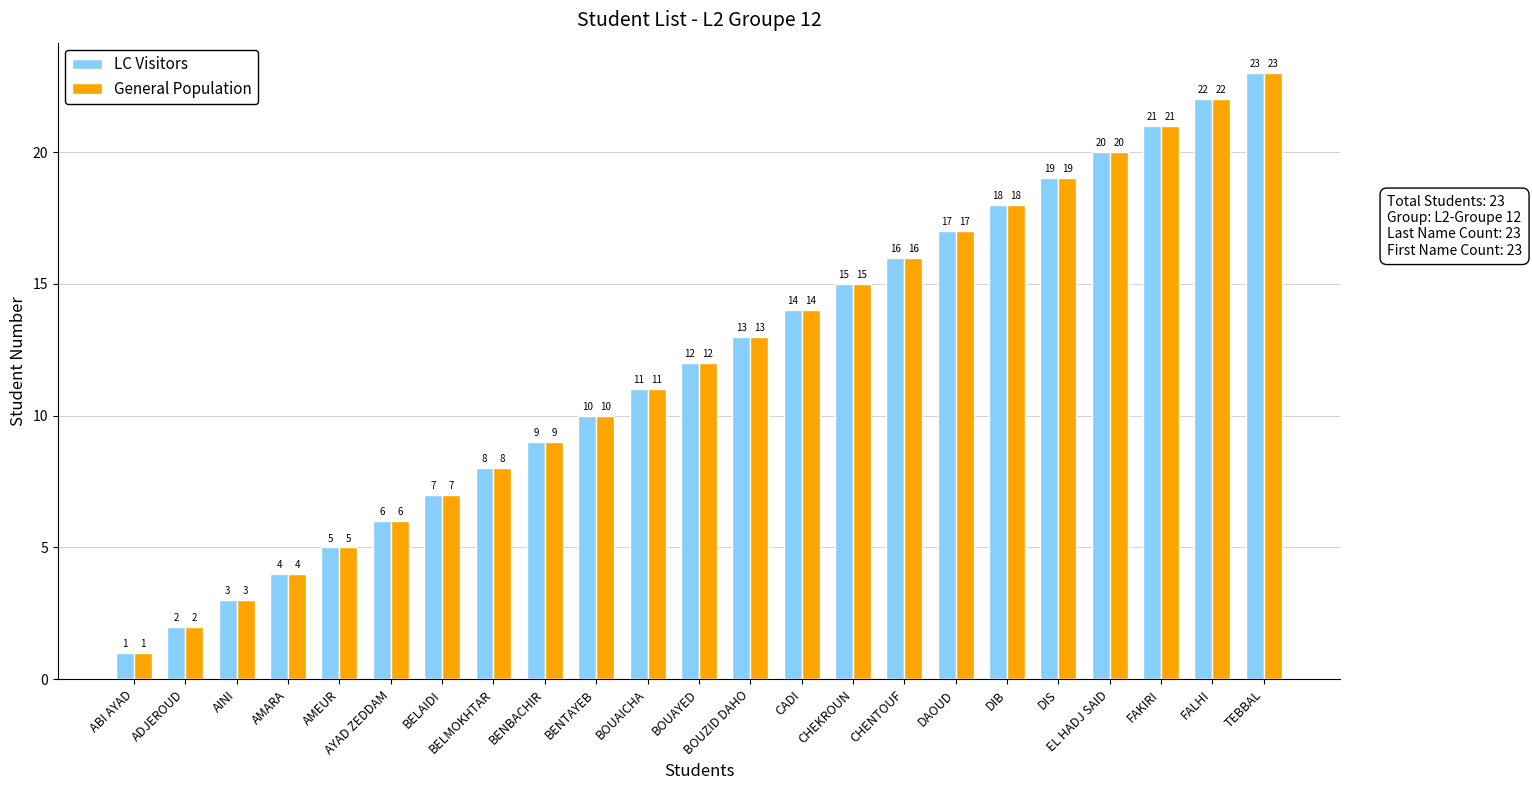

Is it true that General Population equals 21 at FAKIRI?

True